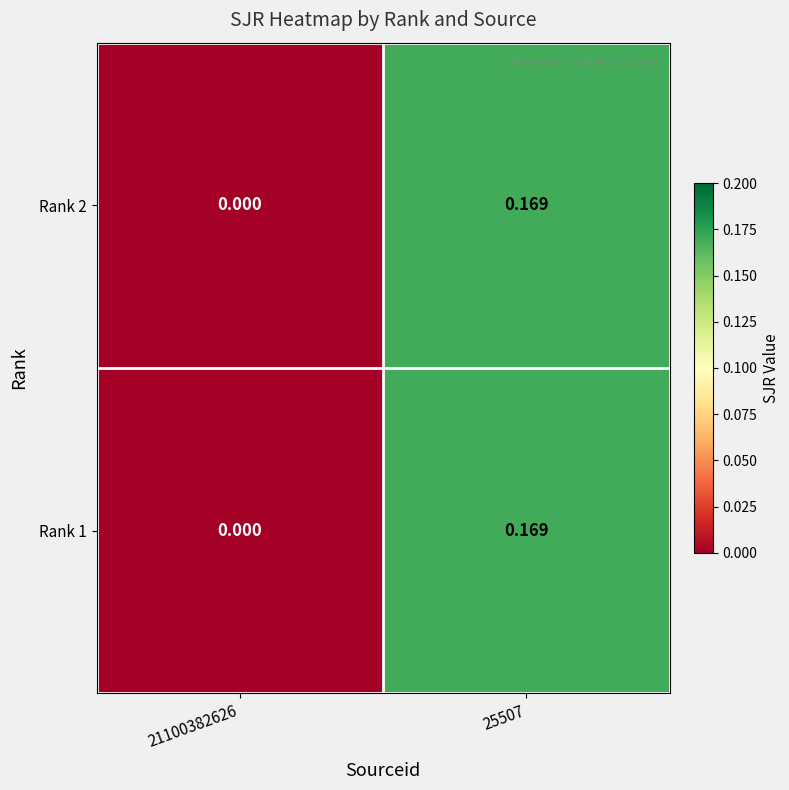

Is the value of Rank 1 at 25507 greater than the value of Rank 2 at 21100382626?

Yes